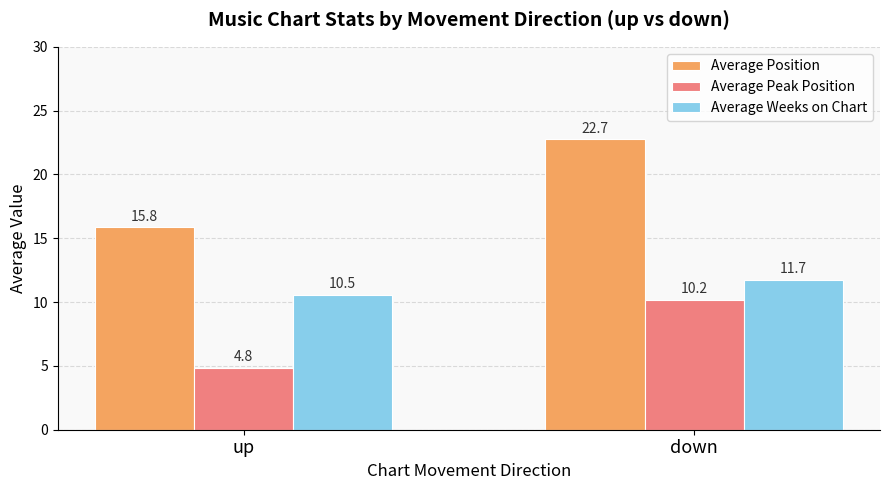

The Average Peak Position series shows 14.7 at down. True or false?

False